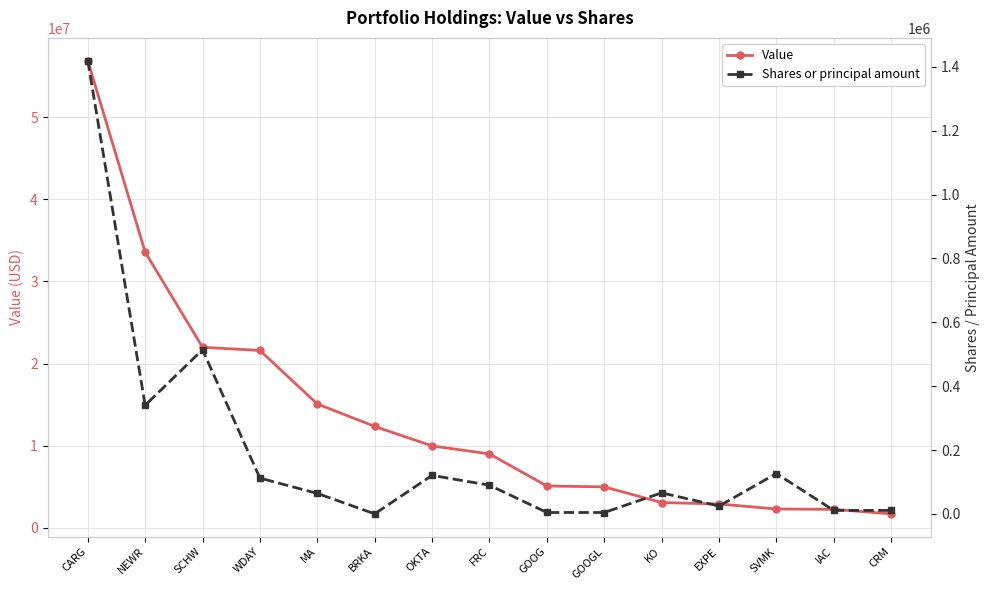

The value of Shares or principal amount at WDAY is 111992. True or false?

True